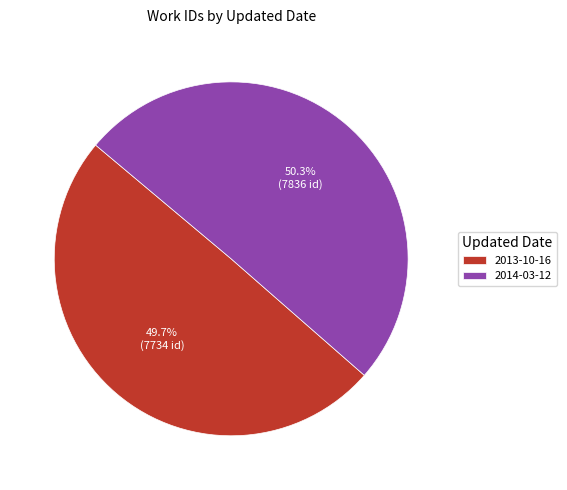

Is there any slice that represents more than half of the pie?

Yes